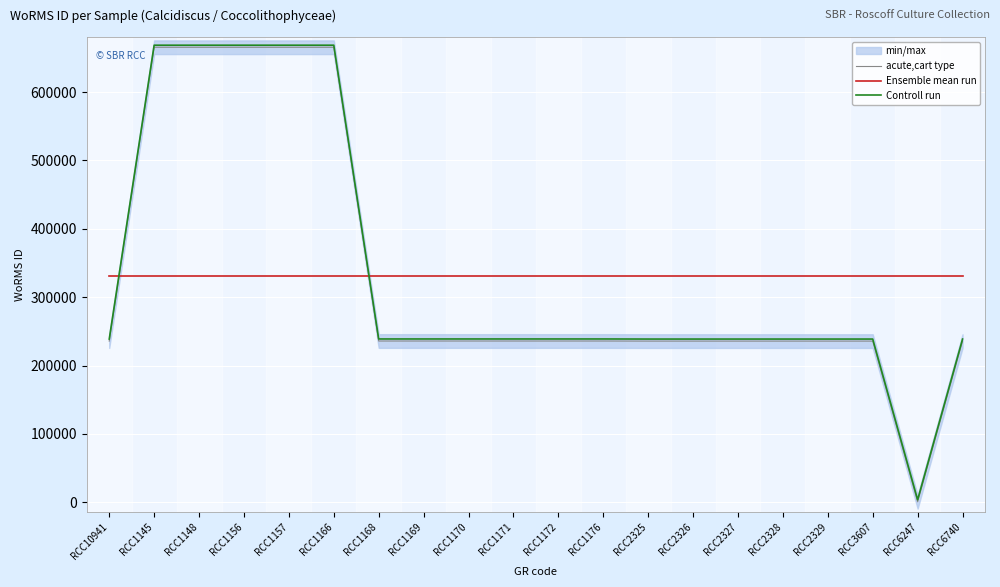

At which category does Controll run reach its first local valley?

RCC6247